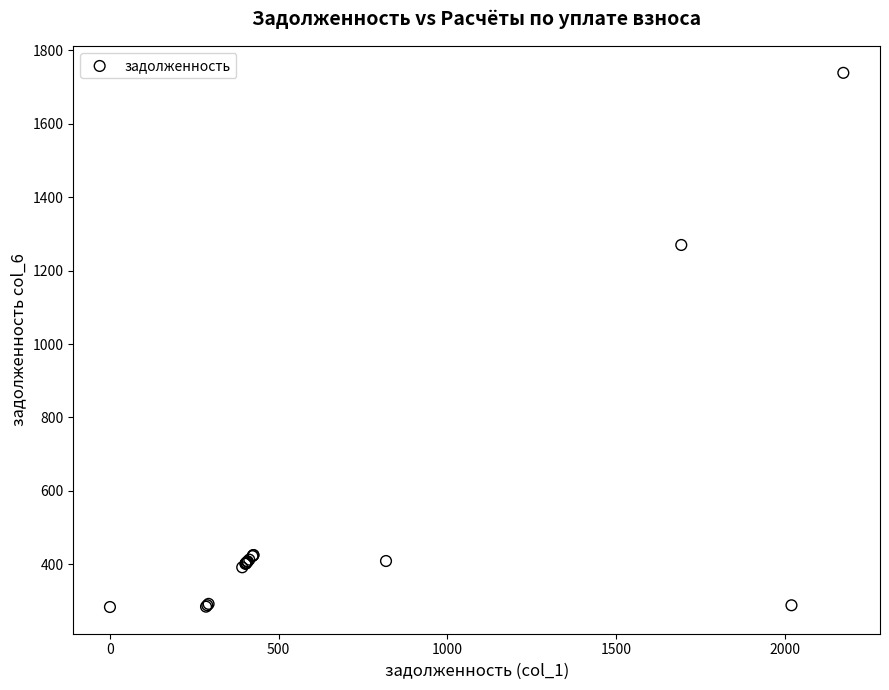

What Y value in the scatter plot is closest to 1011?

1269.8